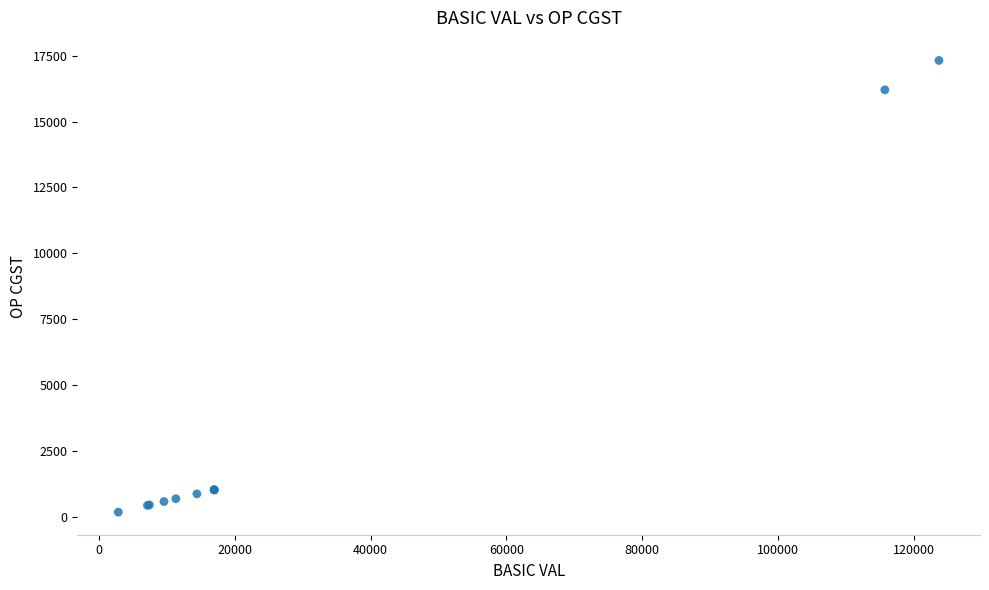

What Y value in the scatter plot is closest to 8745?

16207.0